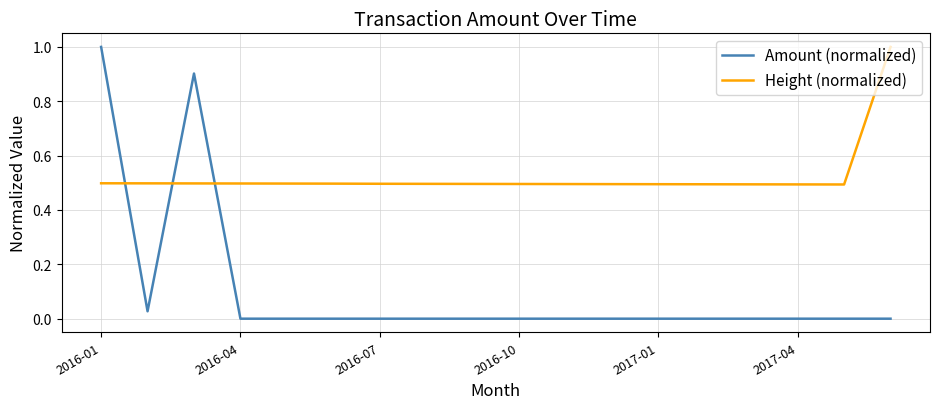

What is the greatest value displayed?

1.0